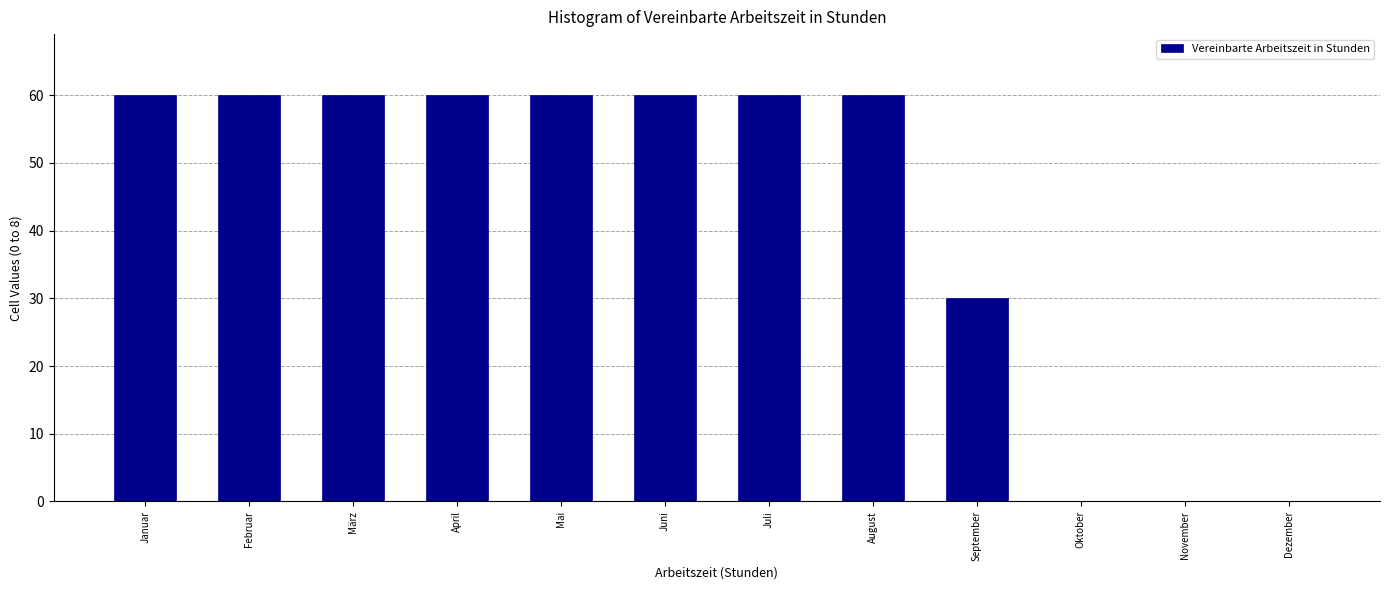

Reading left to right, list all the values displayed in this chart.

Januar=60	Februar=60	März=60	April=60	Mai=60	Juni=60	Juli=60	August=60	September=30	Oktober=0	November=0	Dezember=0